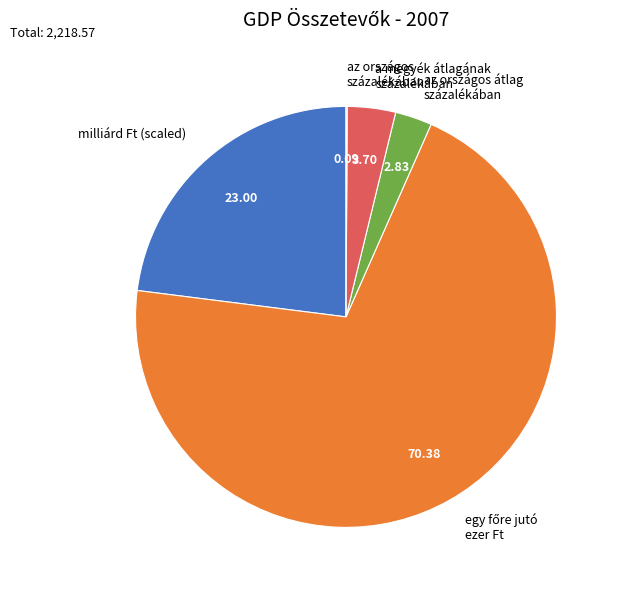

Do a megyék átlagának százalékában and az országos átlag százalékában together represent more than half of the pie?

No